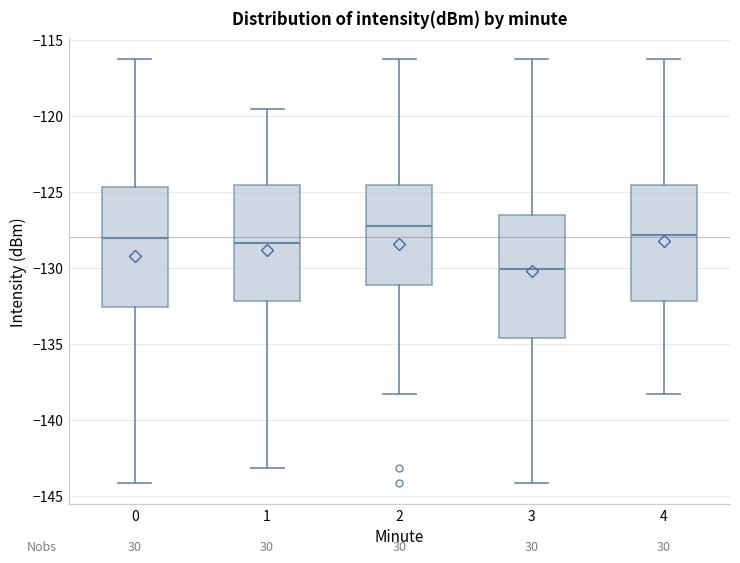

Reading left to right, transcribe this box plot: for each box, give where its median line is, the range the box spans, and where its two whiskers end, as read against the y-axis. The values are not printed on the chart, so give them approximately, as read against the axis.

0: median -128.0, box -132.5 to -124.5, whiskers -144.0 to -116.5
1: median -128.5, box -132.0 to -124.5, whiskers -143.0 to -119.5
2: median -127.0, box -131.0 to -124.5, whiskers -138.5 to -116.5
3: median -130.0, box -134.5 to -126.5, whiskers -144.0 to -116.5
4: median -128.0, box -132.0 to -124.5, whiskers -138.5 to -116.5